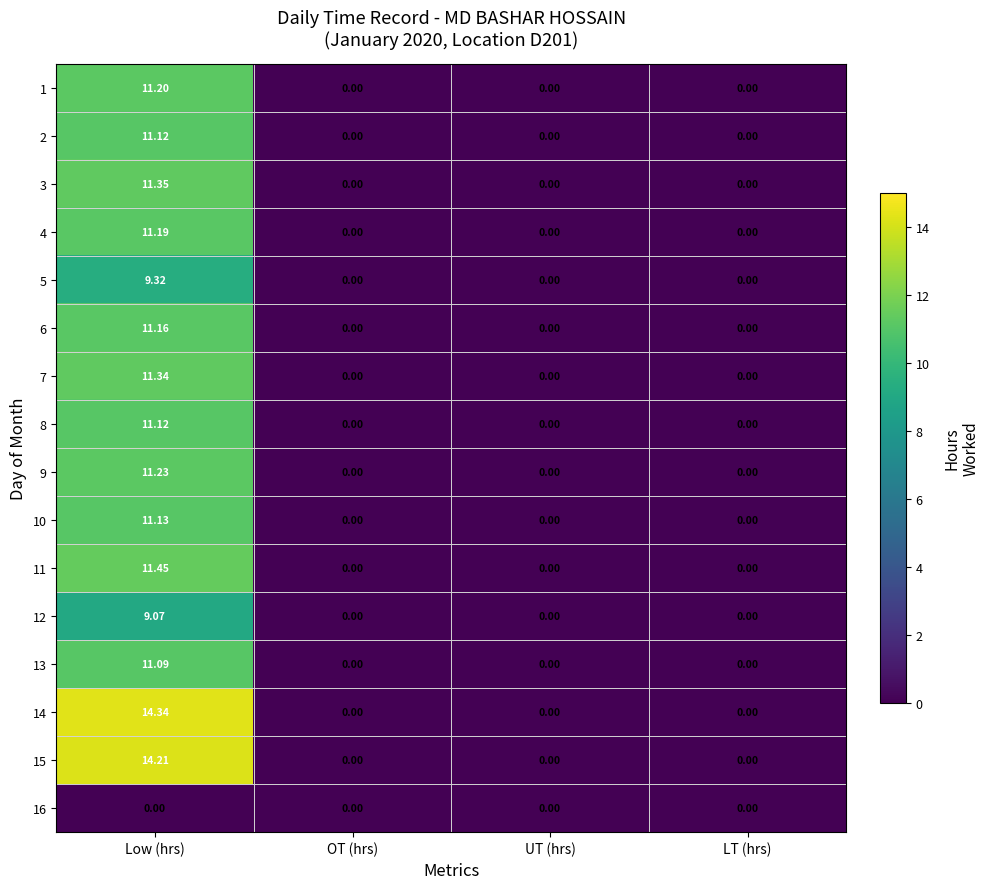

Is the value of 12 at LT (hrs) greater than the value of 6 at Low (hrs)?

No